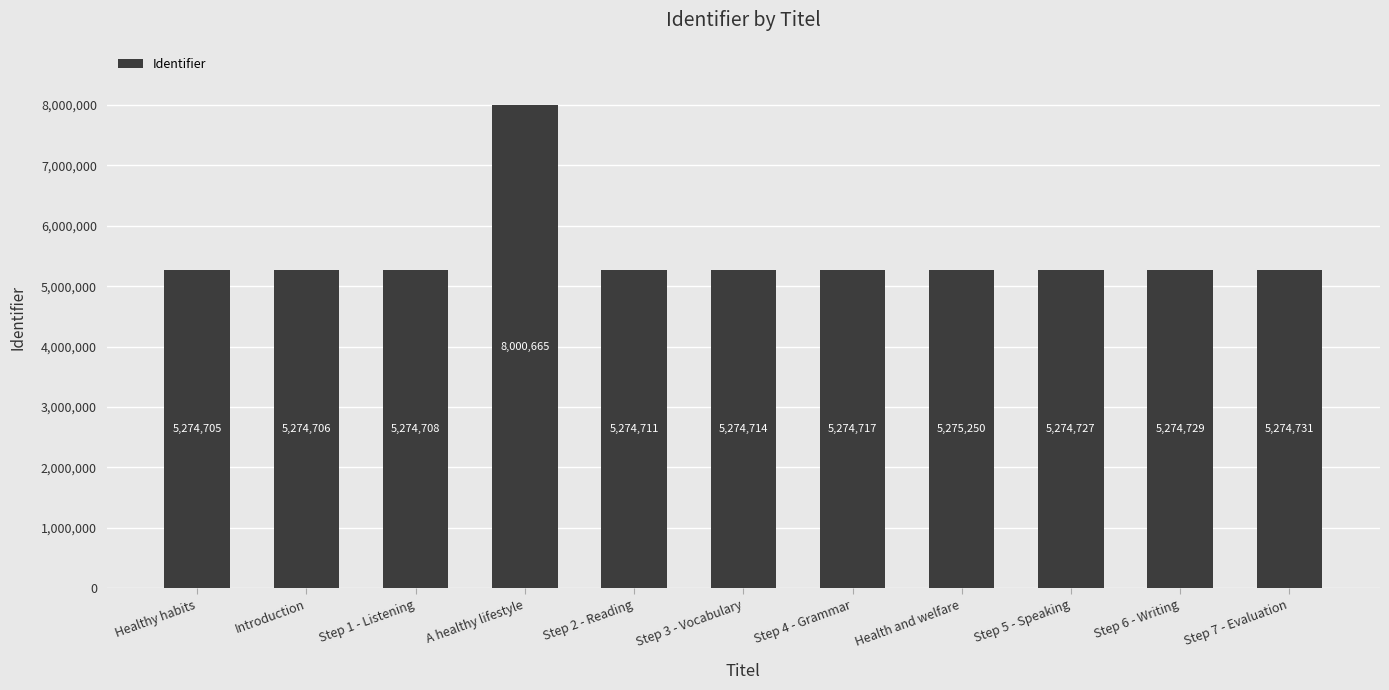

What position from the left is Step 5 - Speaking?

9